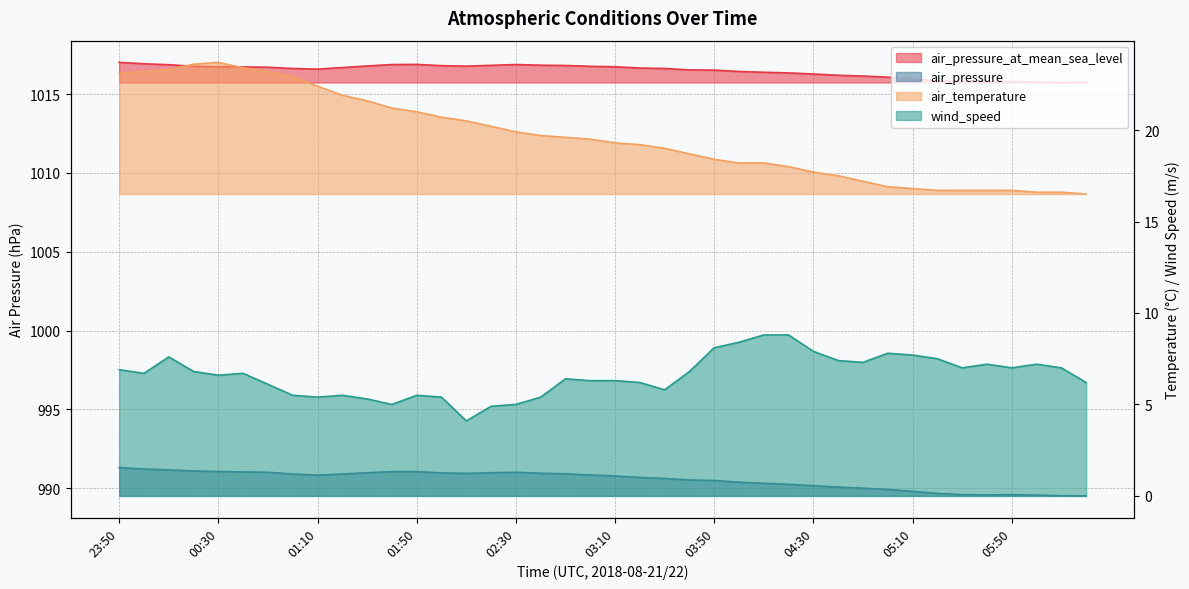

The value of wind_speed at 05:20 is 7.5. True or false?

True